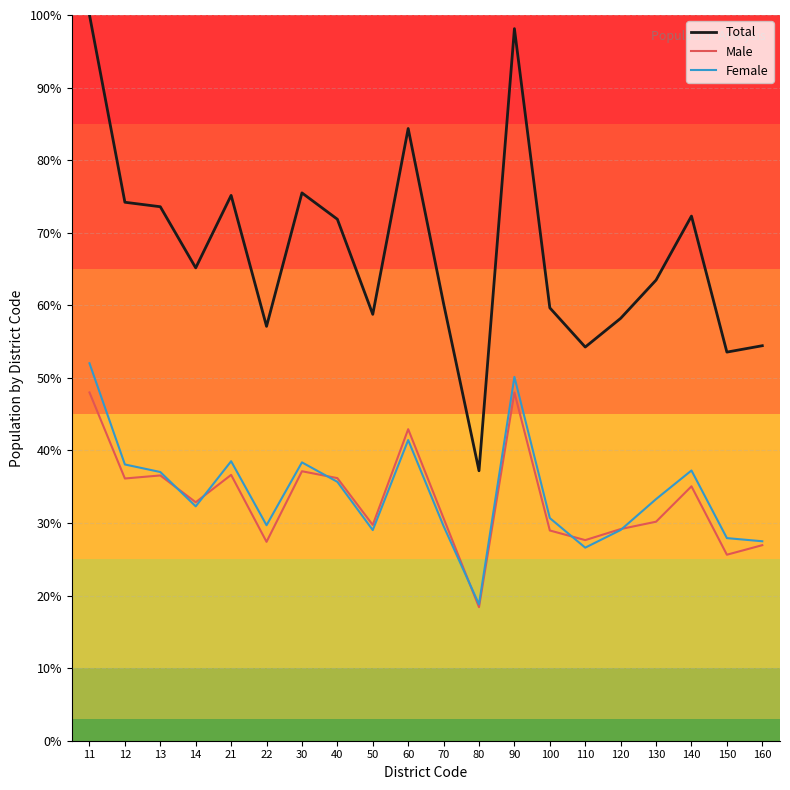

Between 22 and 60, which series saw the biggest shift?

Total